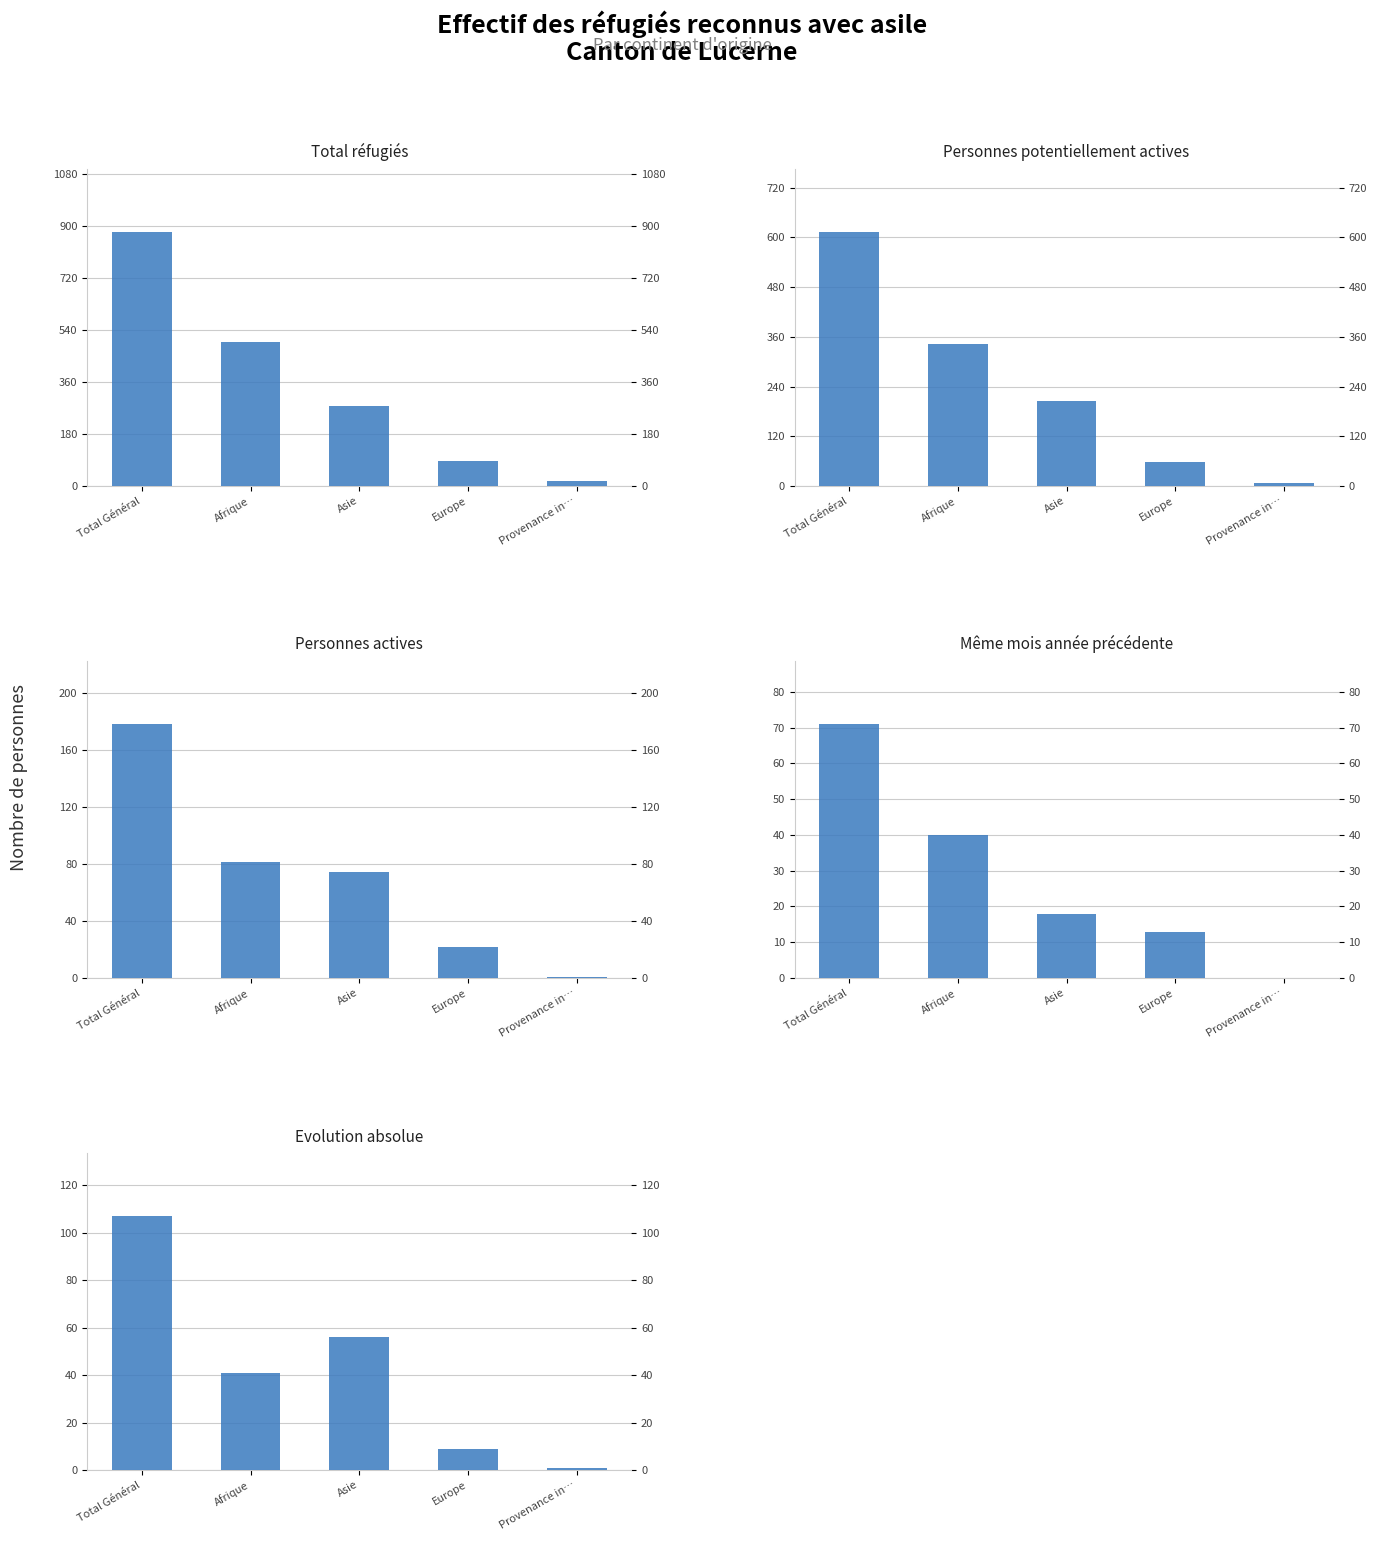

What is the label of the 2nd bar from the right?

Europe